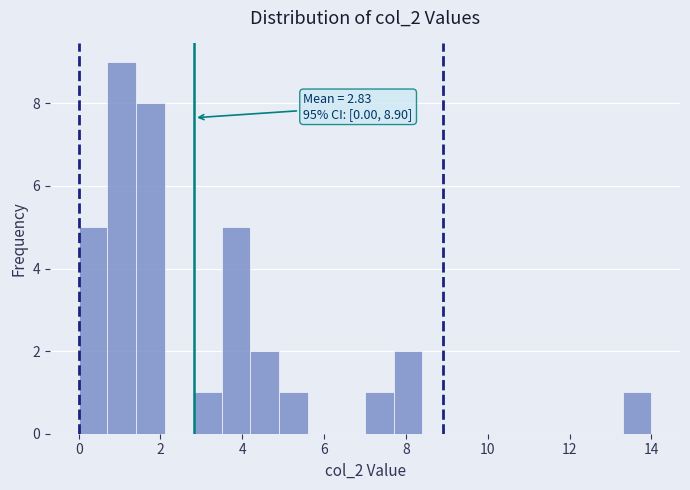

Read against the x-axis, roughly where is the centre of the tallest bar?

1.0